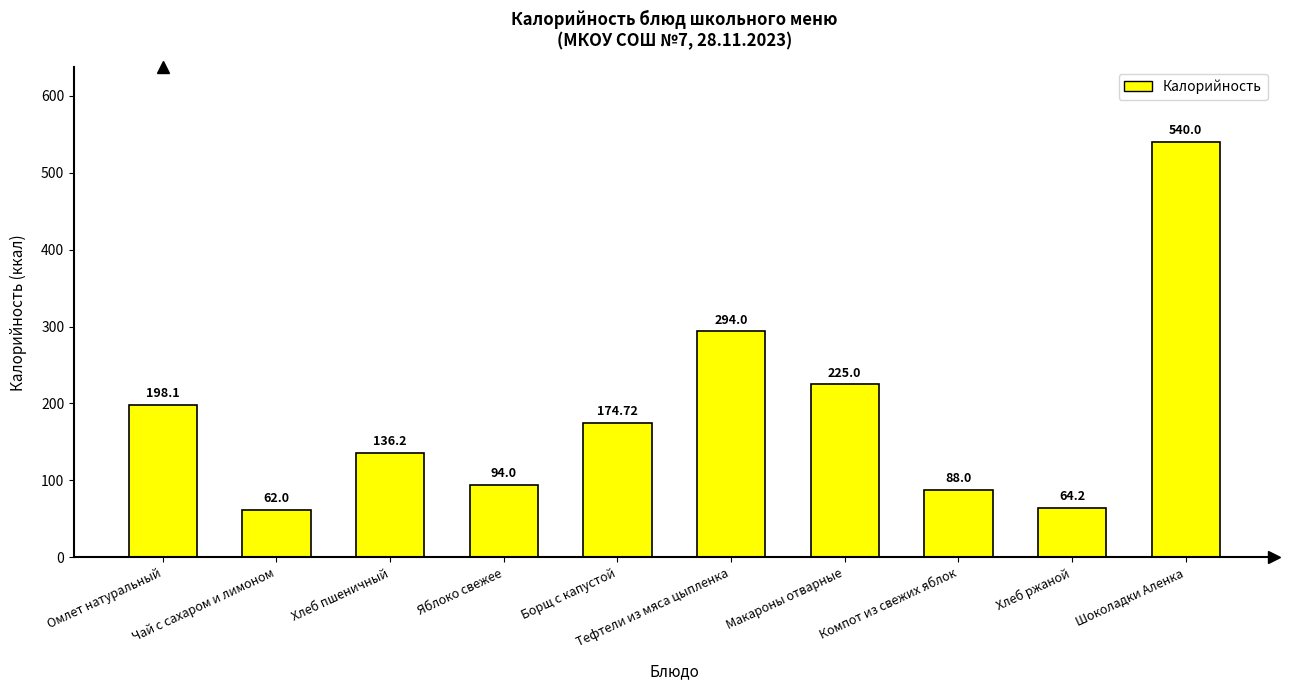

What is the ratio of the value at Макароны отварные to the value at Борщ с капустой?

1.3